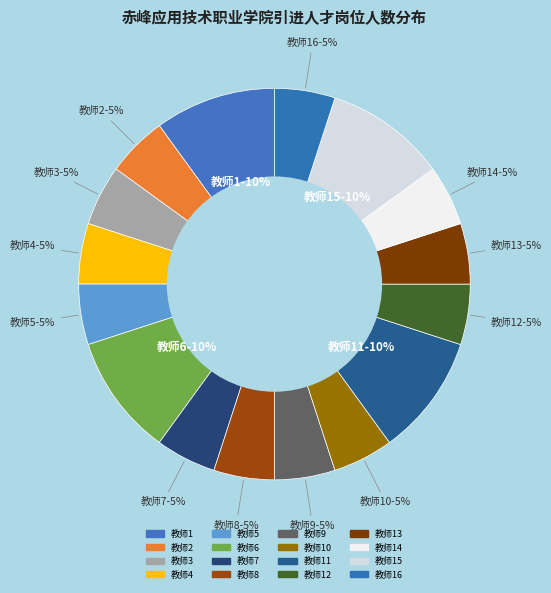

Which category has the biggest portion of the pie?

教师1